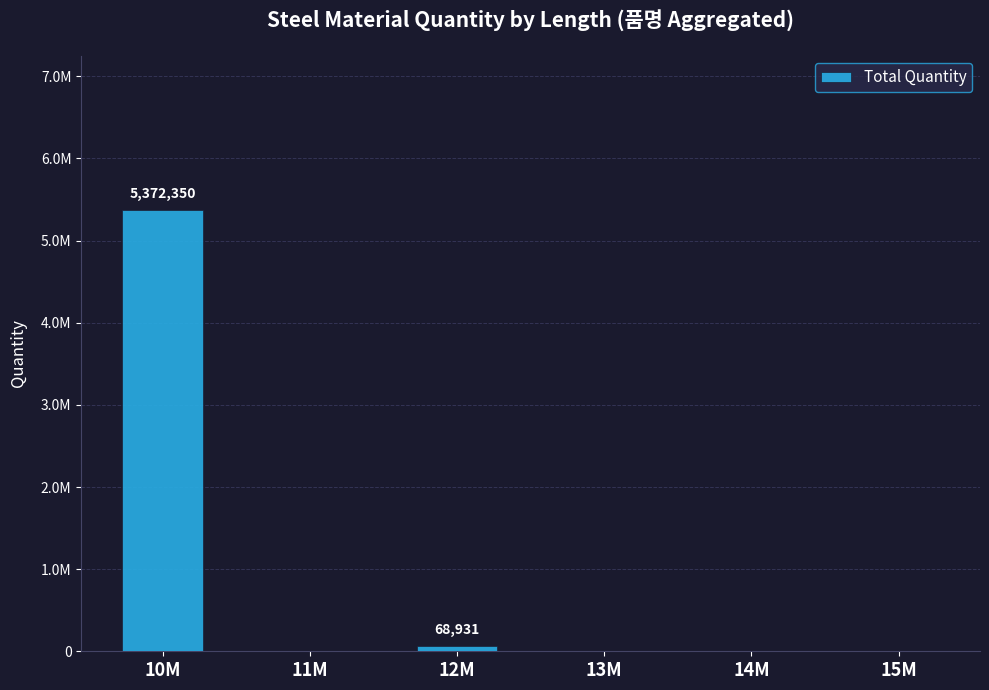

What is the change in value from 10M to 15M?

-5372350